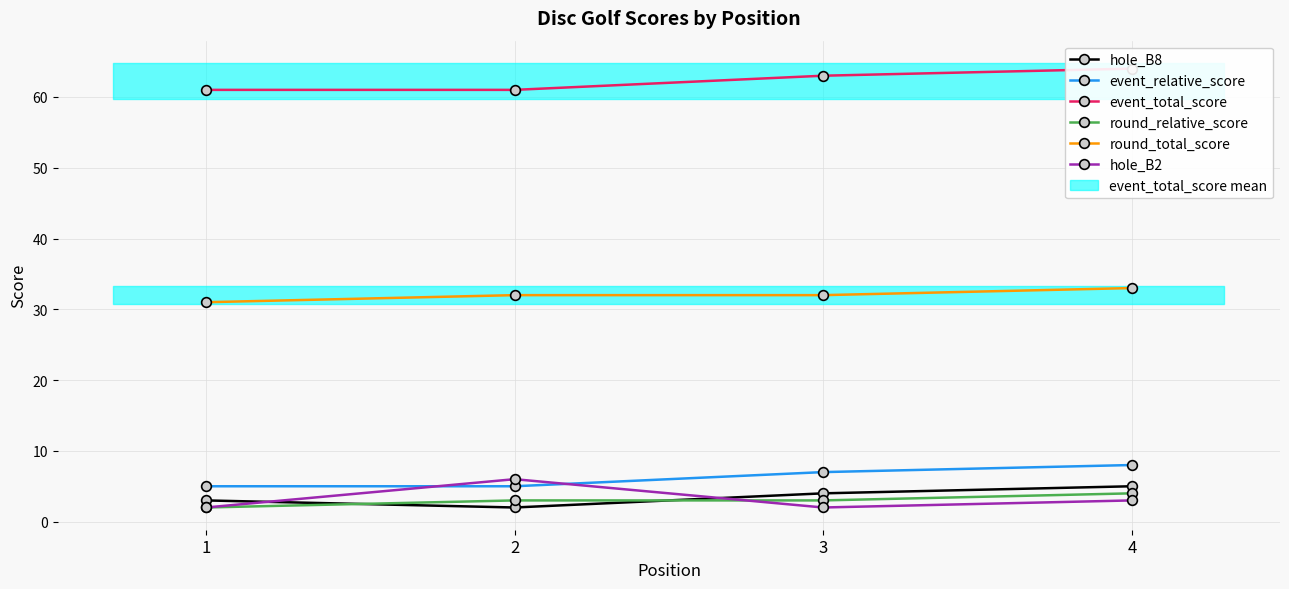

True or false: hole_B8 has more than 0 interior local peaks.

False